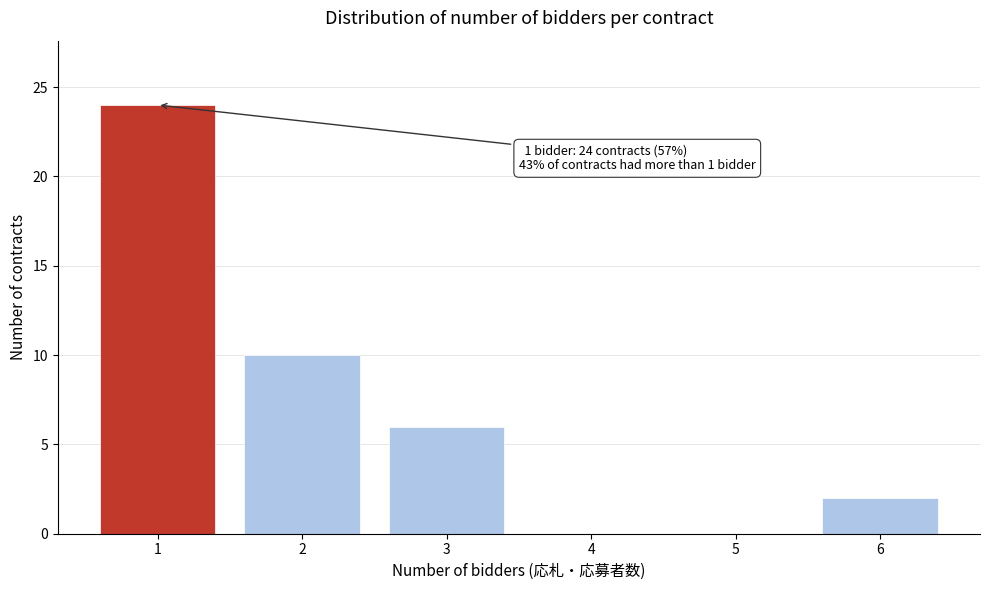

Which range on the x-axis has the tallest bar?

0.5 to 1.5